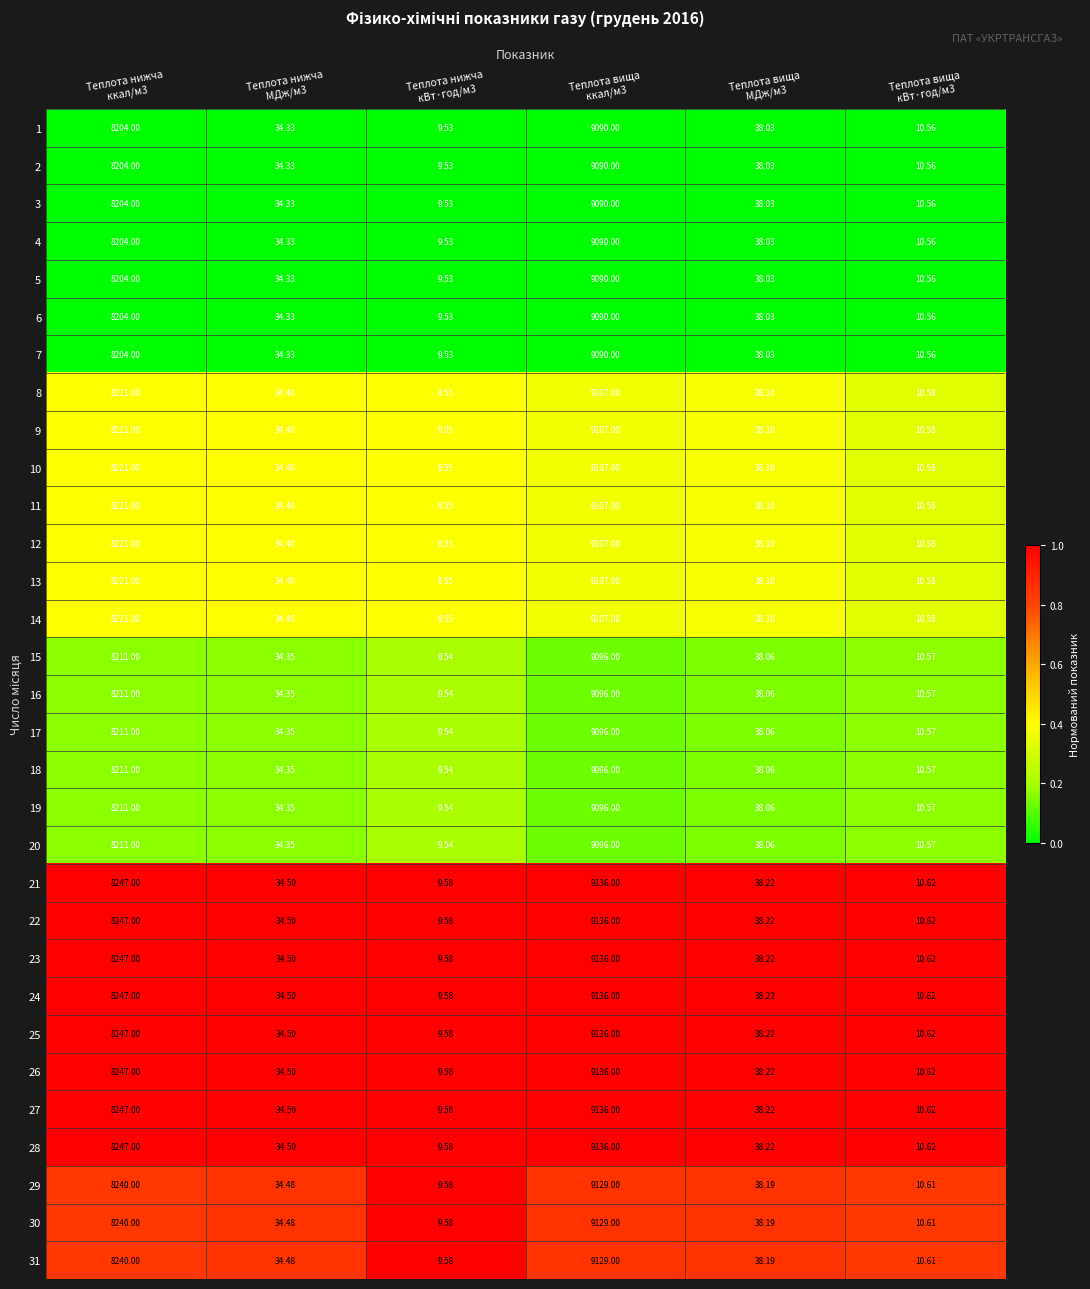

Which label corresponds to the smallest value in the chart?

Теплота нижча
кВт·год/м3